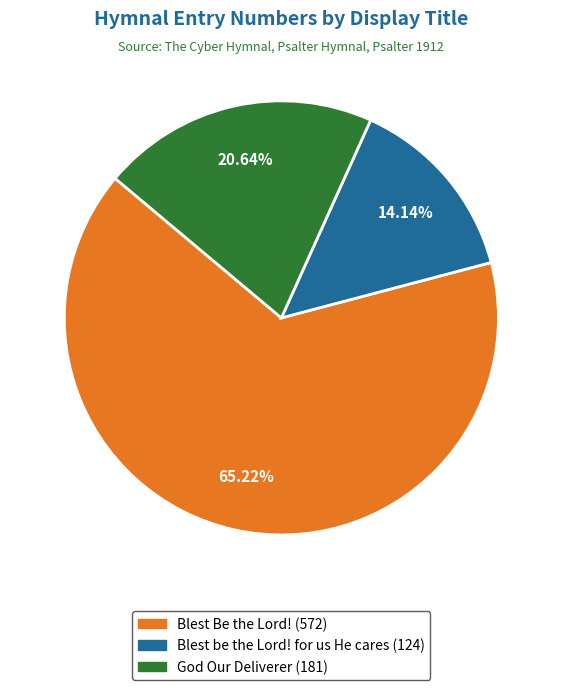

Approximately how many times larger is the value at Blest Be the Lord! compared to God Our Deliverer?

3.2